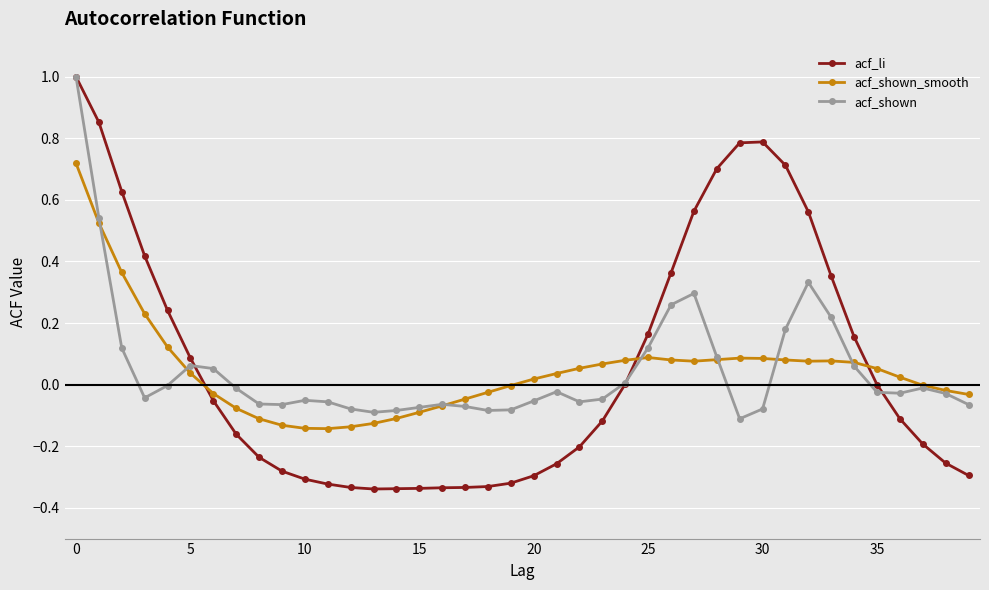

How many times do acf_shown_smooth and acf_li cross each other?

3